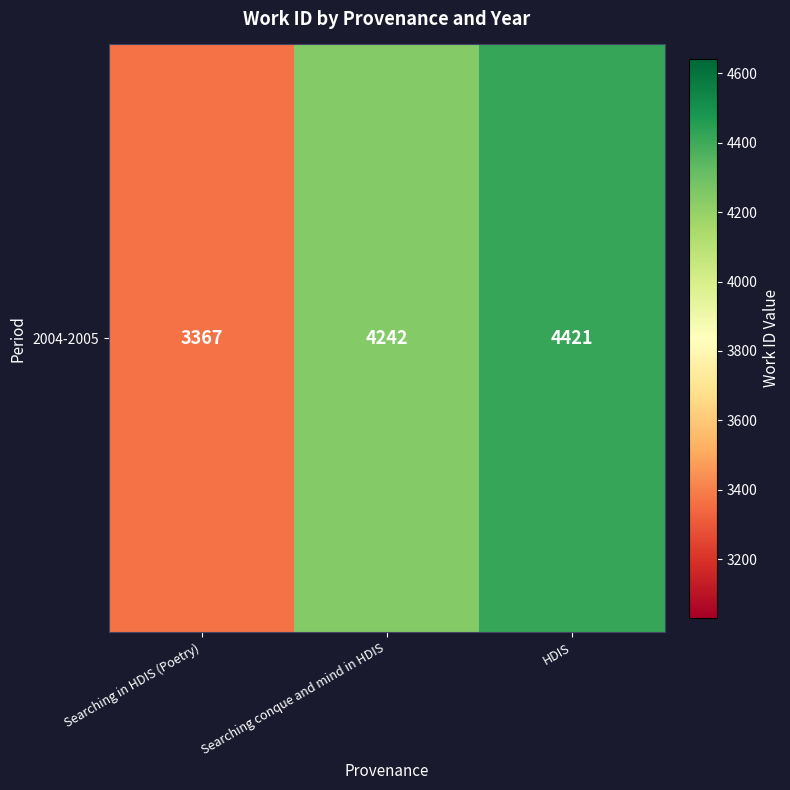

Reading left to right, list all the values displayed in this chart.

Searching in HDIS (Poetry)=3367	Searching conque and mind in HDIS=4242	HDIS=4421